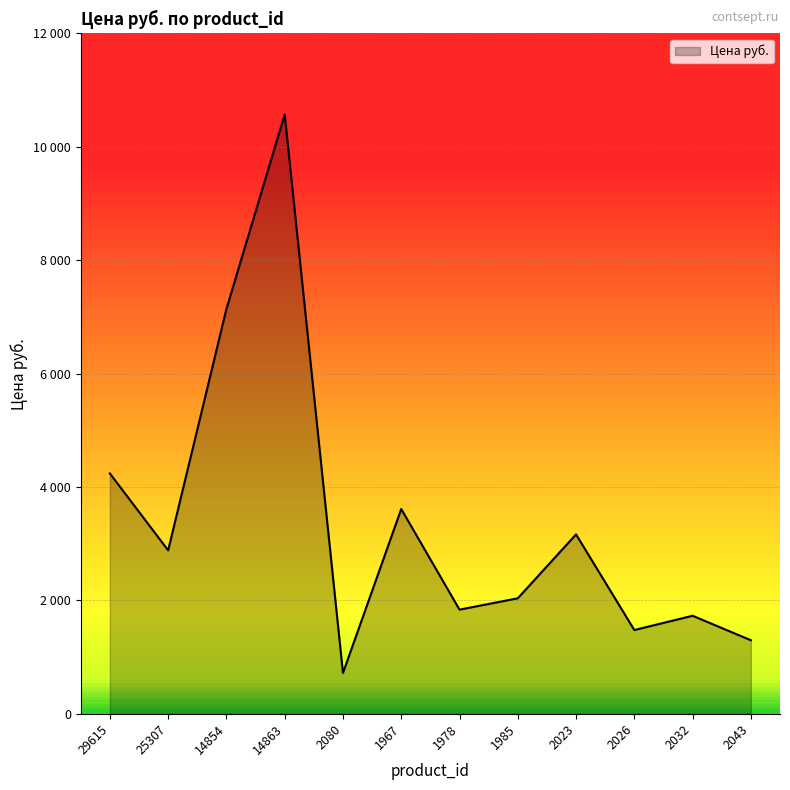

What is the sum of the values at 29615 and 14854?

11380